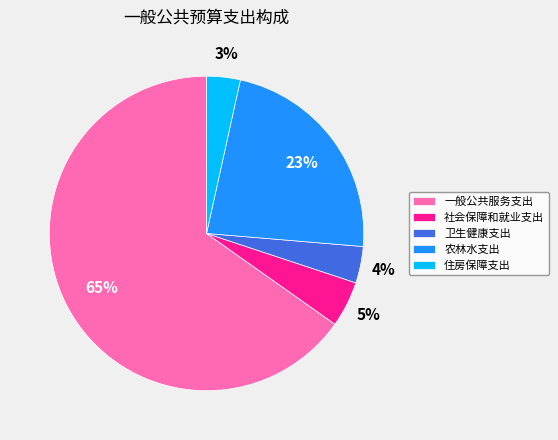

To the nearest percent, what is the difference between the largest and smallest slice percentages?

62%